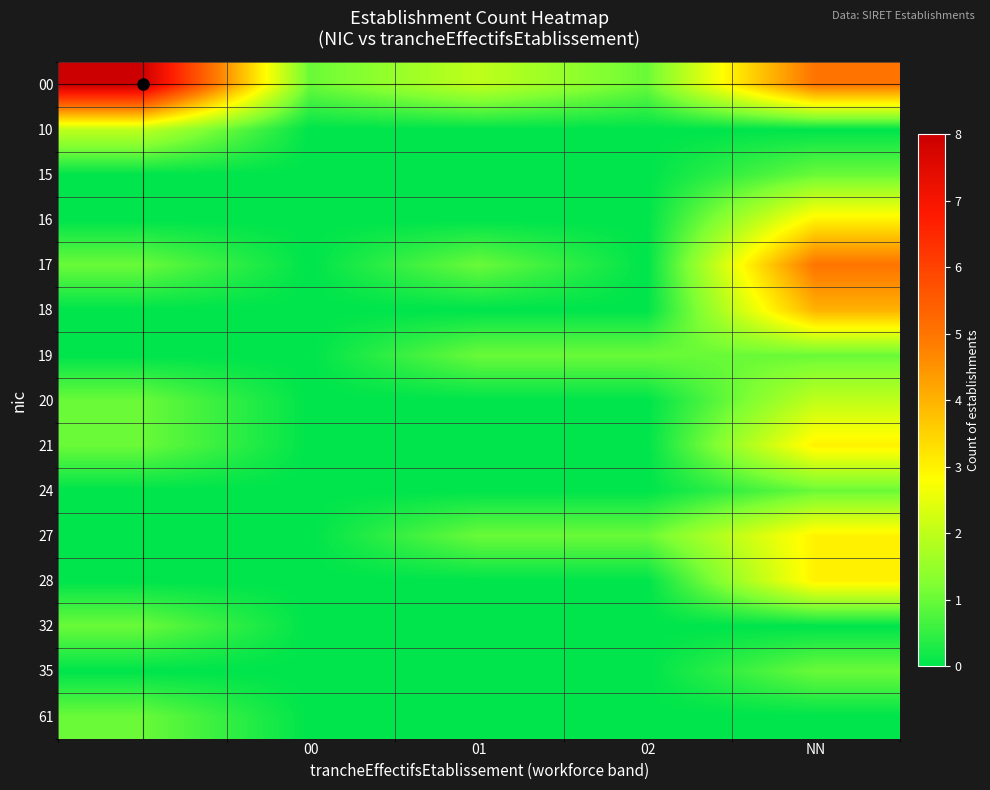

What is the greatest value displayed?

8